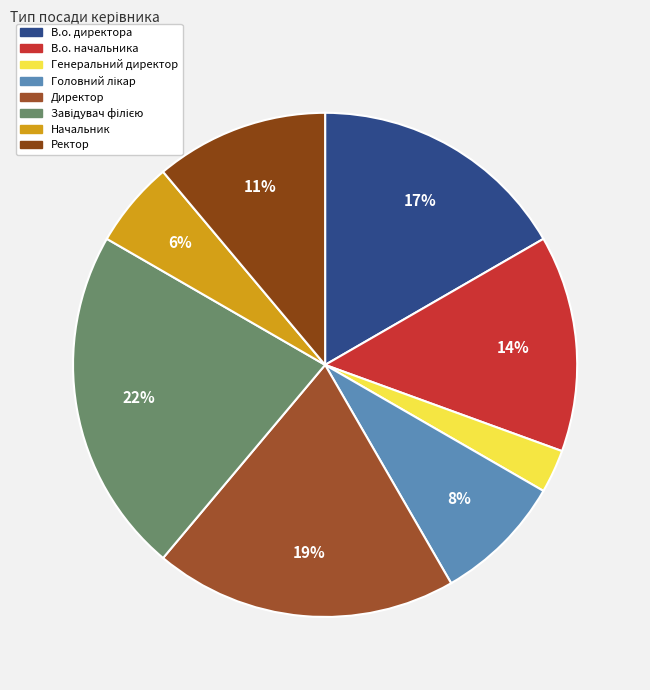

Is it true that В.о. начальника is 14% of the pie?

True